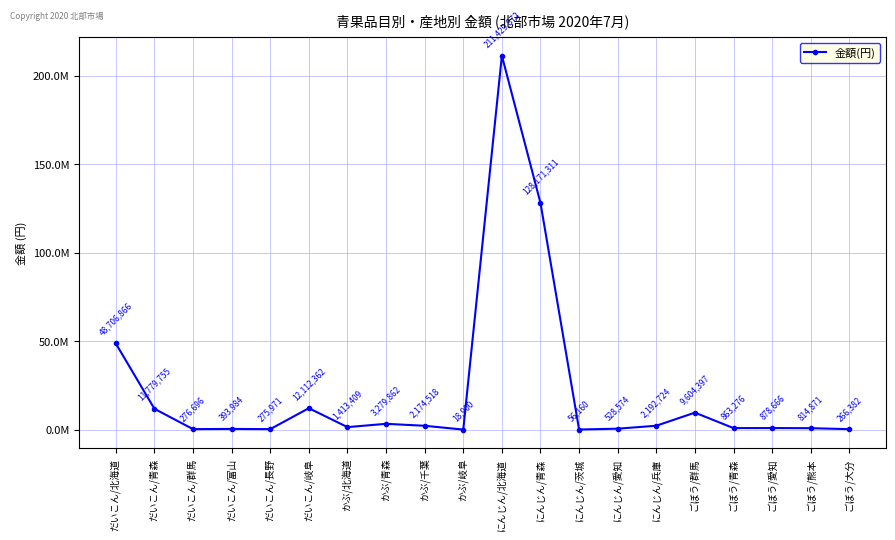

Rank the categories by value from highest to lowest.

にんじん/北海道, にんじん/青森, だいこん/北海道, だいこん/岐阜, だいこん/青森, ごぼう/群馬, かぶ/青森, にんじん/兵庫, かぶ/千葉, かぶ/北海道, ごぼう/愛知, ごぼう/青森, ごぼう/熊本, にんじん/愛知, だいこん/富山, だいこん/群馬, だいこん/長野, ごぼう/大分, にんじん/茨城, かぶ/岐阜